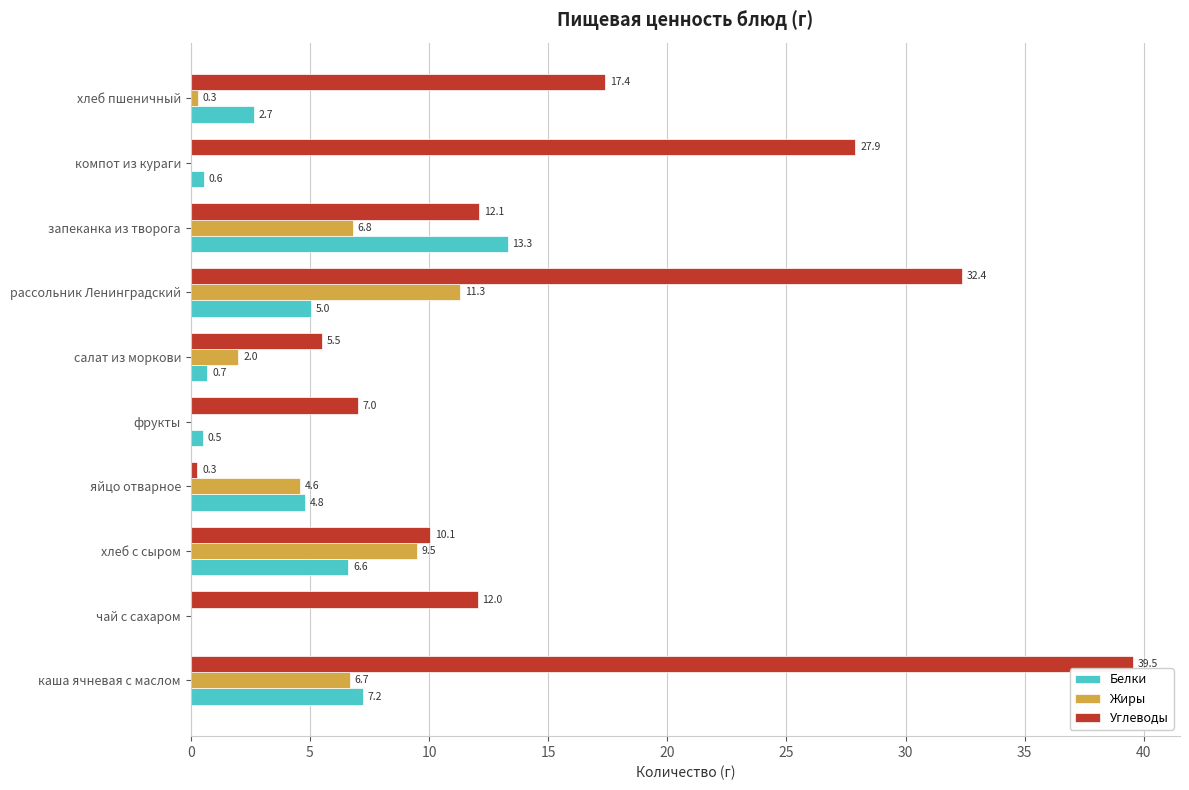

Where is Белки nearest to the value 6?

хлеб с сыром